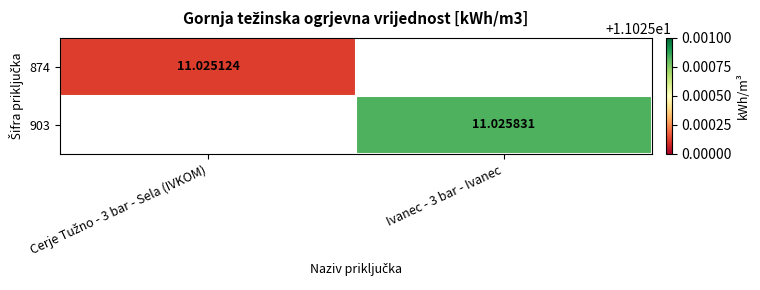

What is the approximate value of 874 at Cerje Tužno - 3 bar - Sela (IVKOM)?

11.0